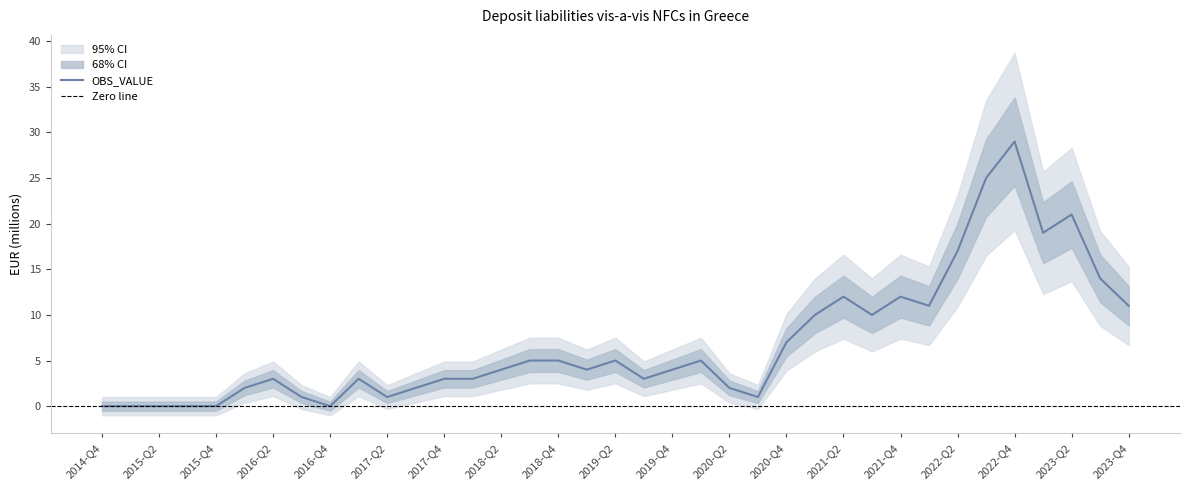

Which label corresponds to the largest value in the chart?

2022-Q4